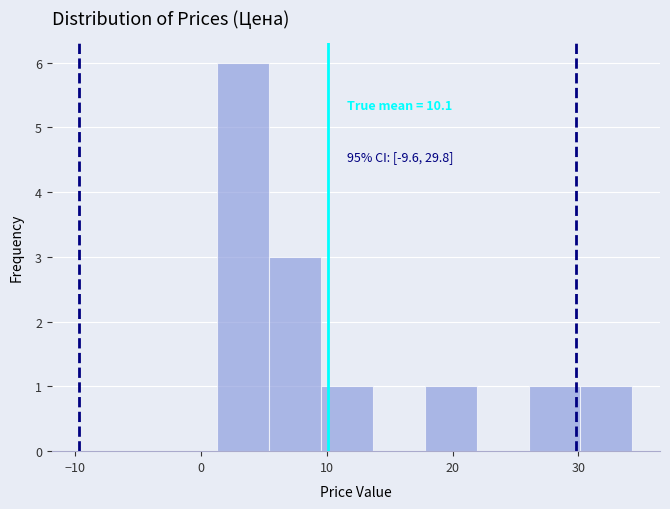

Which range on the x-axis has the tallest bar?

1 to 5